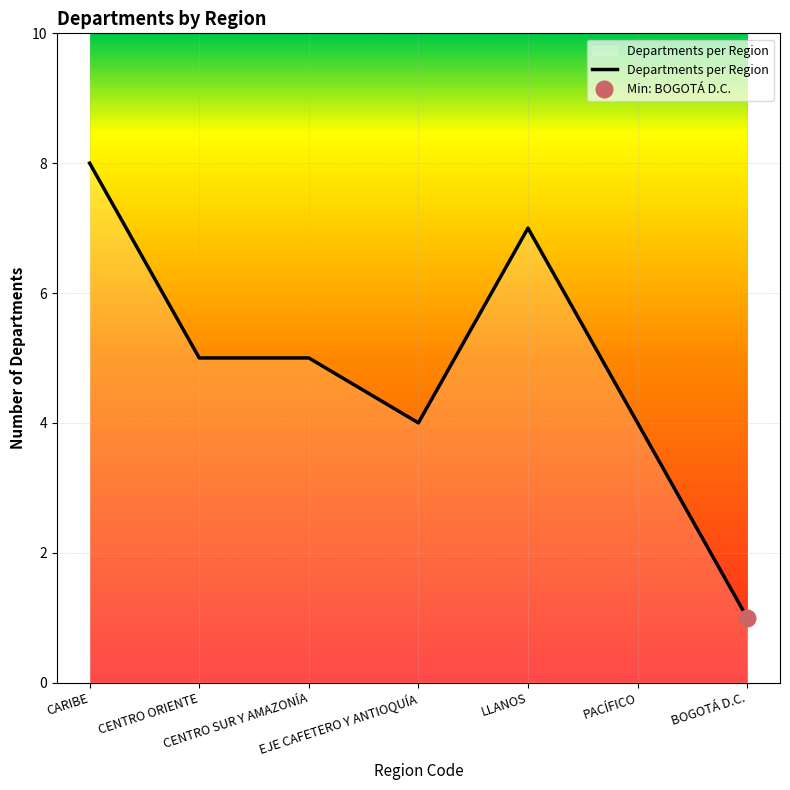

What is the smallest value displayed?

1